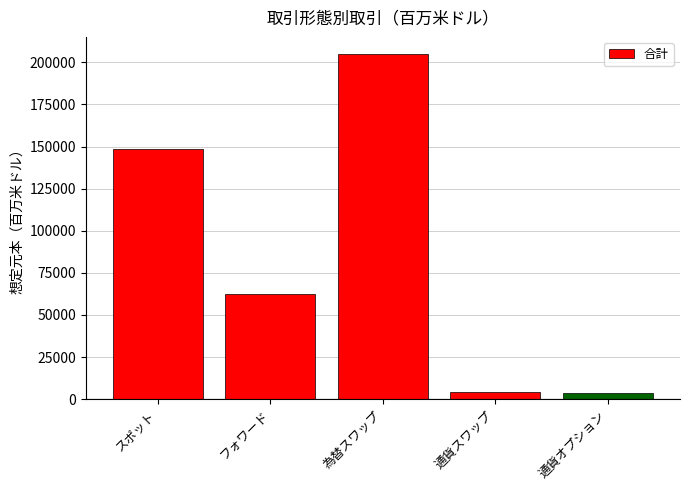

What is the label of the 5th bar from the left?

通貨オプション